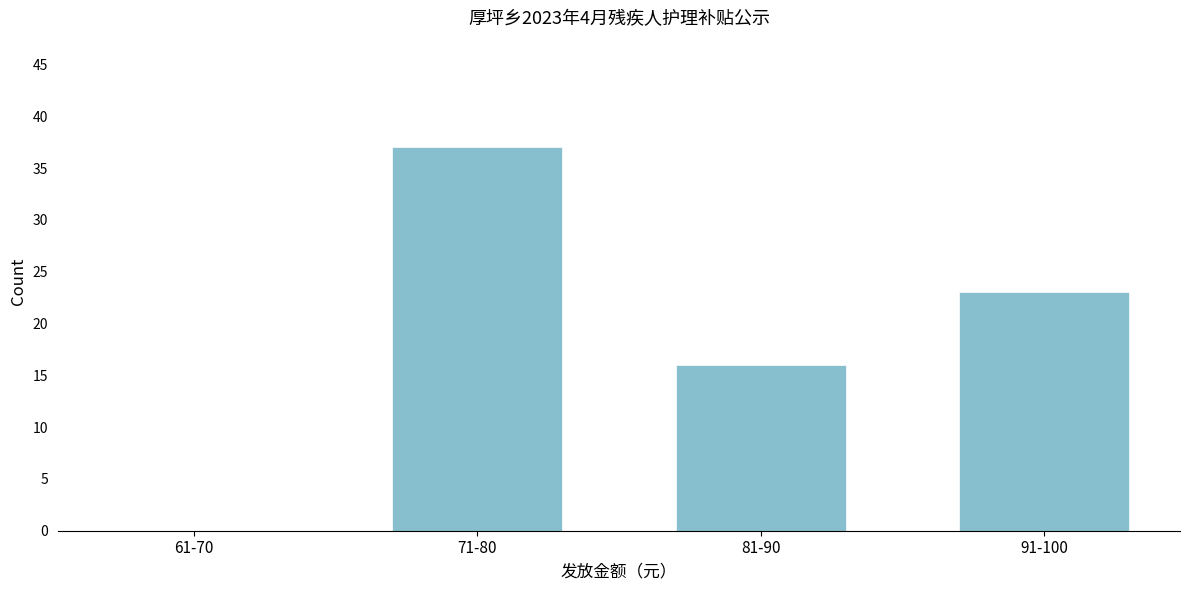

Reading left to right, extract all data points from this chart.

61-70=0	71-80=37	81-90=16	91-100=23